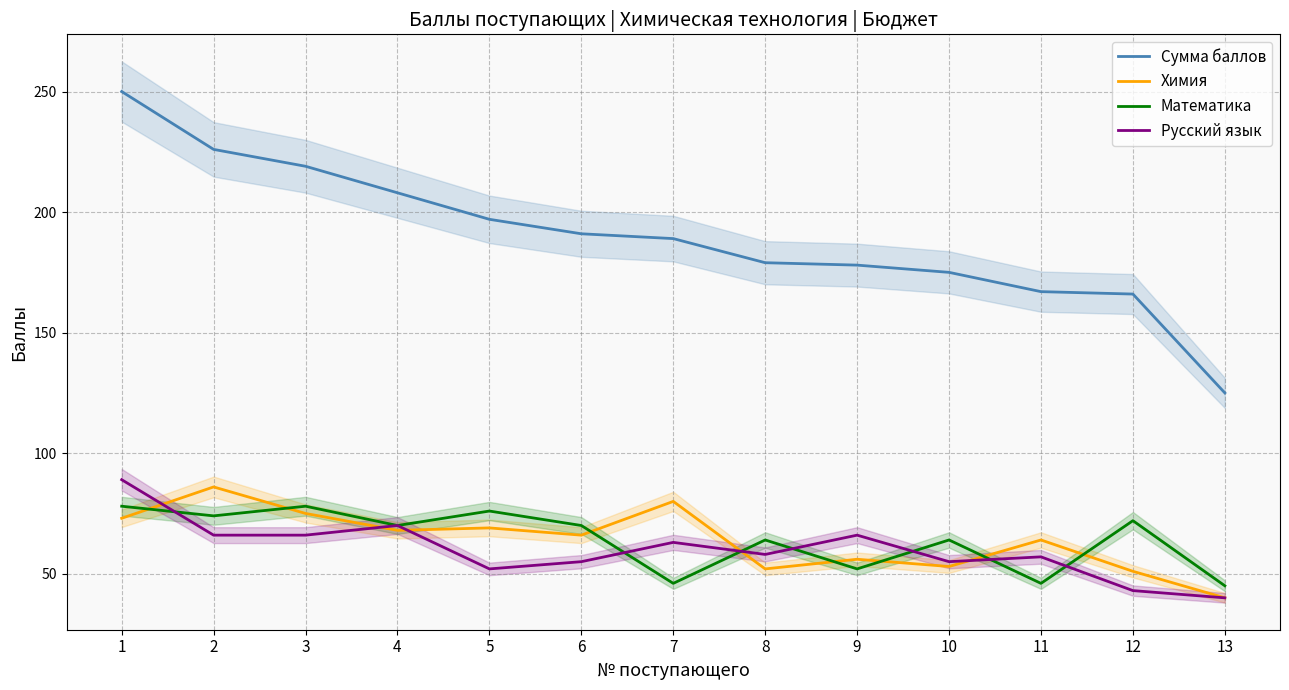

True or false: Сумма баллов has more than 2 points higher than both neighbors.

False